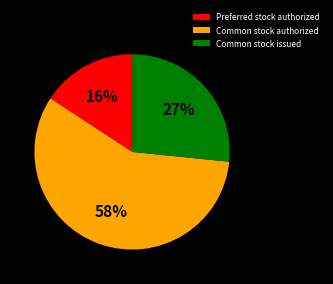

To the nearest percent, what is the combined percentage of Common stock issued and Common stock authorized?

84%